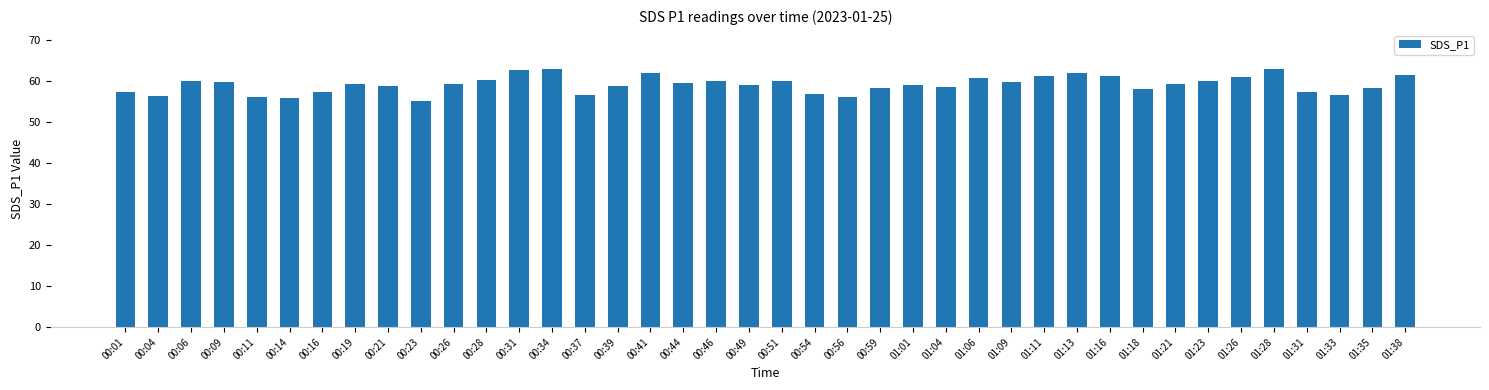

Which label corresponds to the smallest value in the chart?

00:23